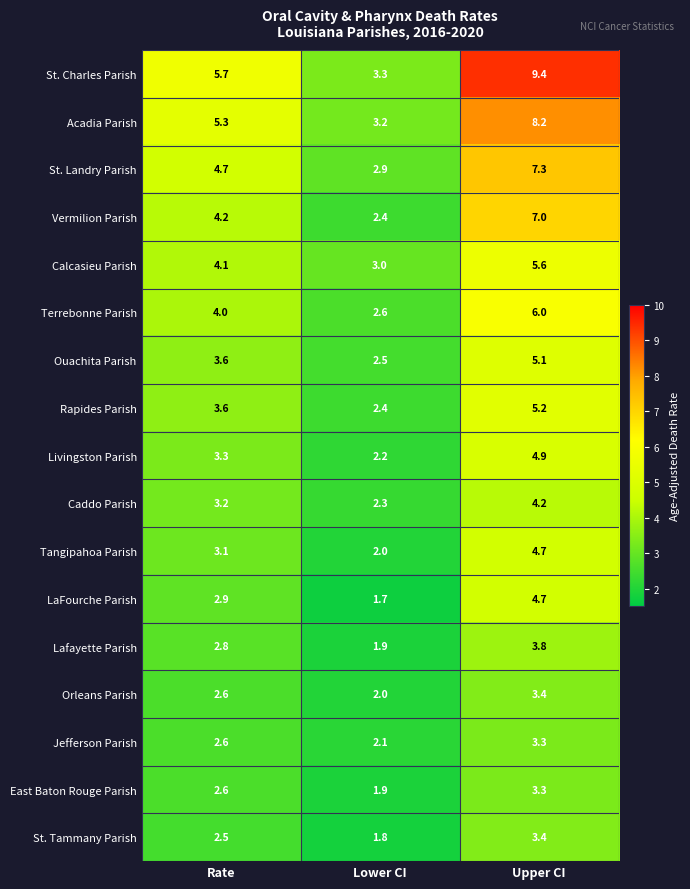

How many series are shown in this chart?

17